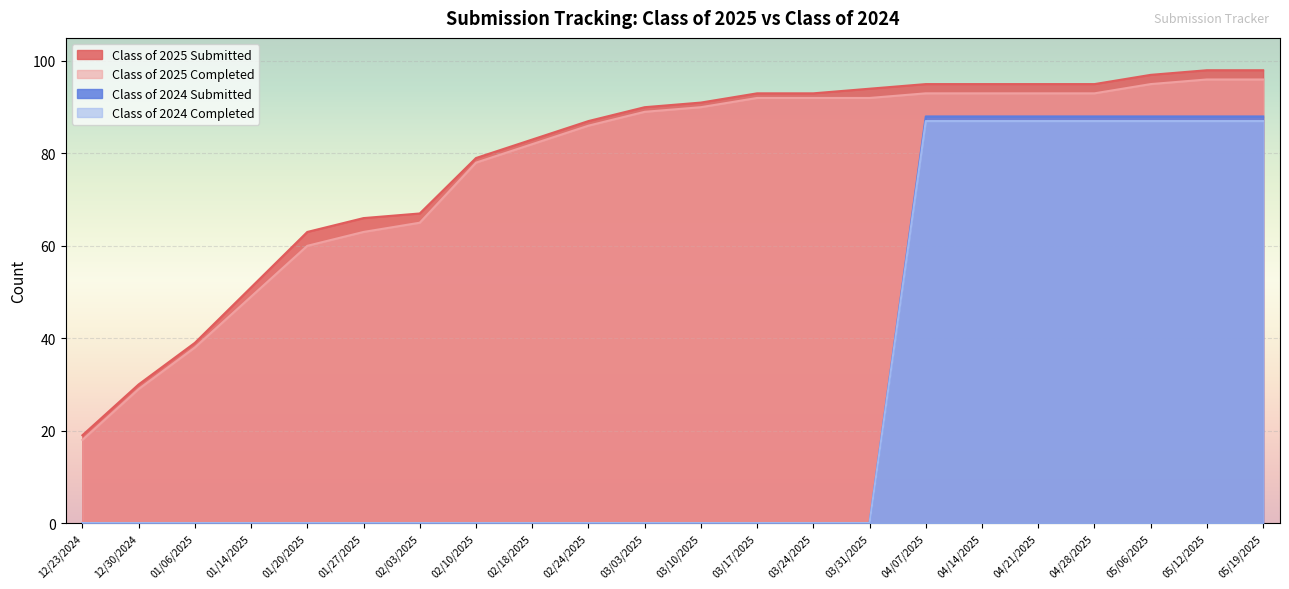

What position from the left is 01/06/2025?

3